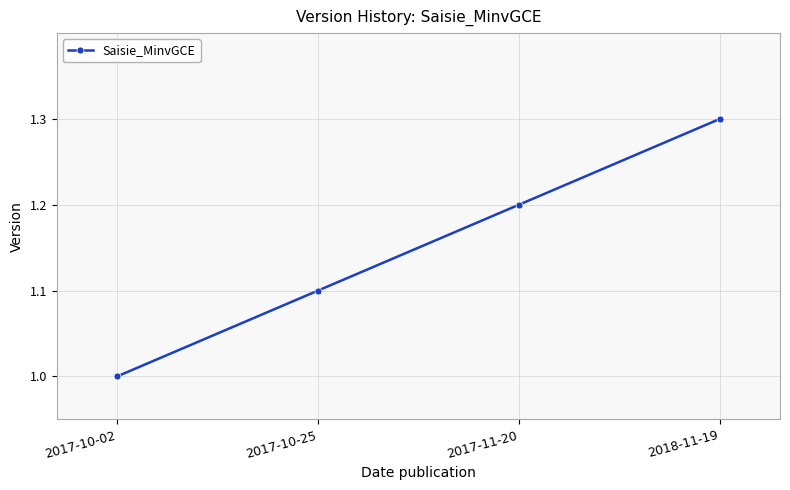

List the labels in order of value, smallest first.

2017-10-02, 2017-10-25, 2017-11-20, 2018-11-19